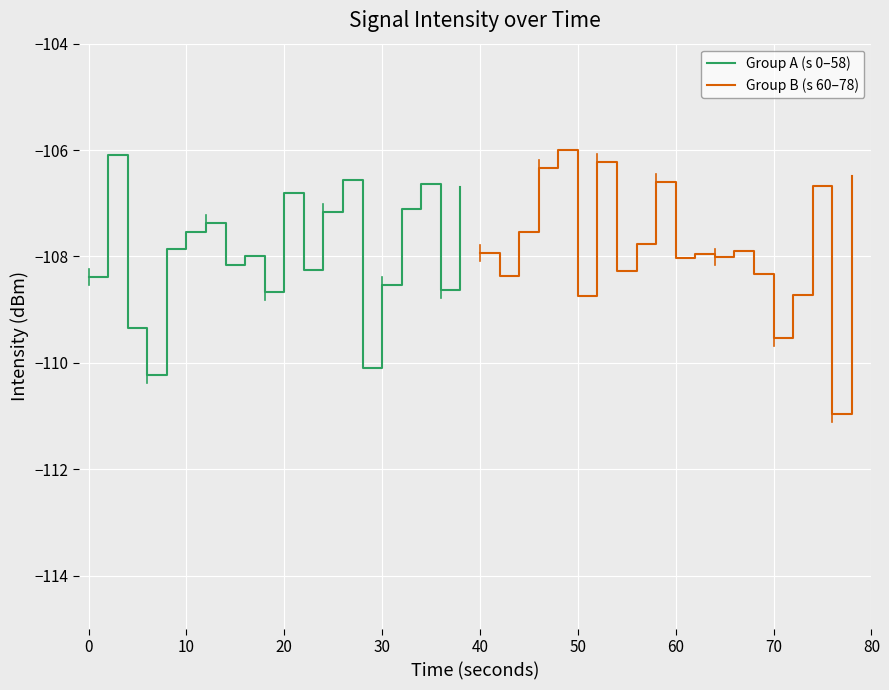

What is the highest value of the Group A (s 0–58) series?

-106.1